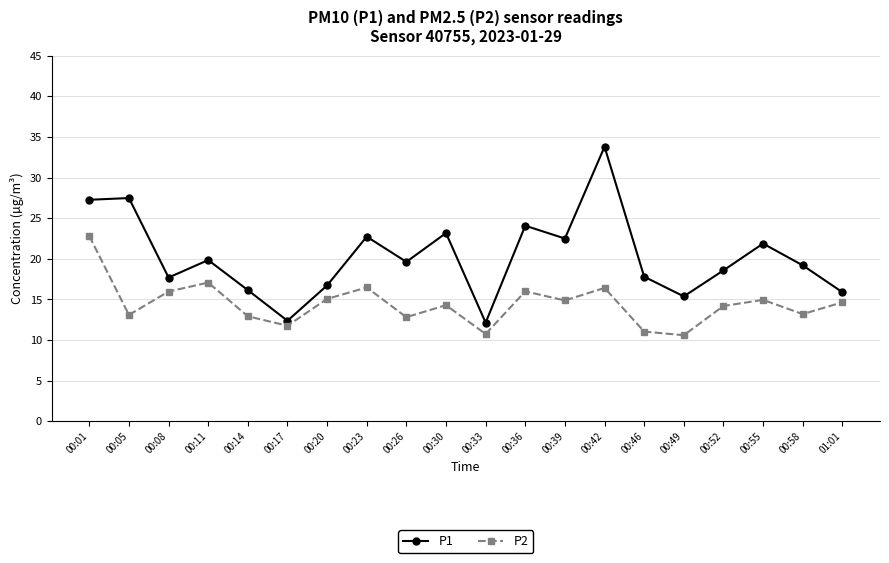

True or false: P1 and P2 cross at least once.

False